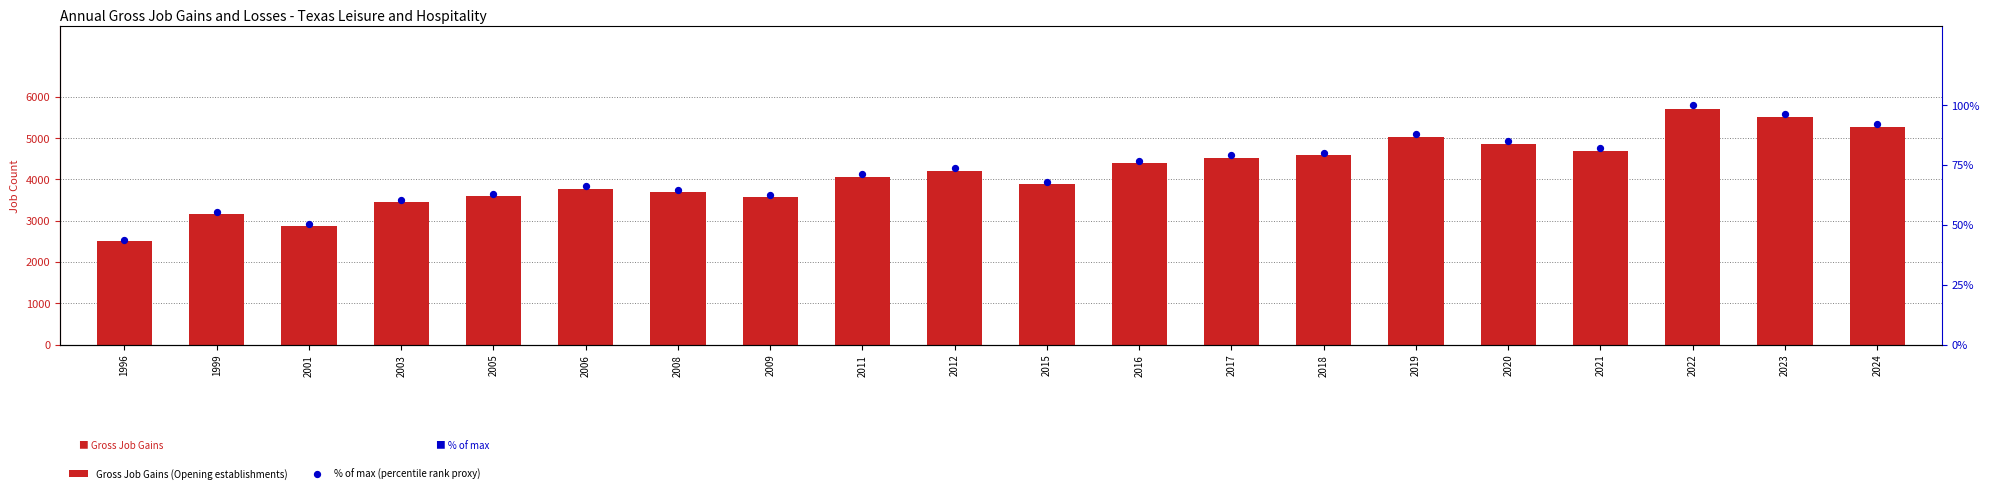

Is the value of Gross Job Gains (Opening establishments) at 2006 greater than the value of % of max (percentile rank proxy) at 2015?

Yes